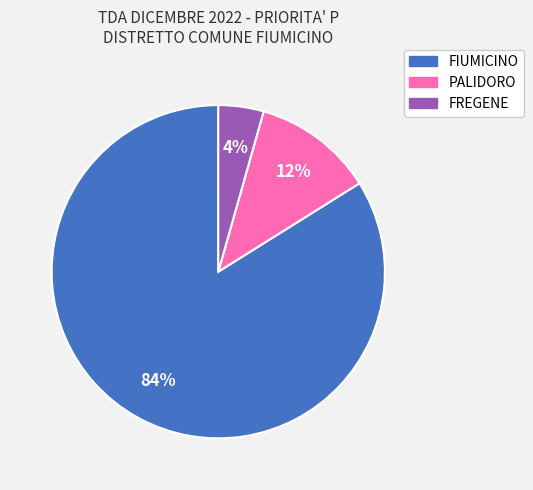

How many slices are in this pie chart?

3